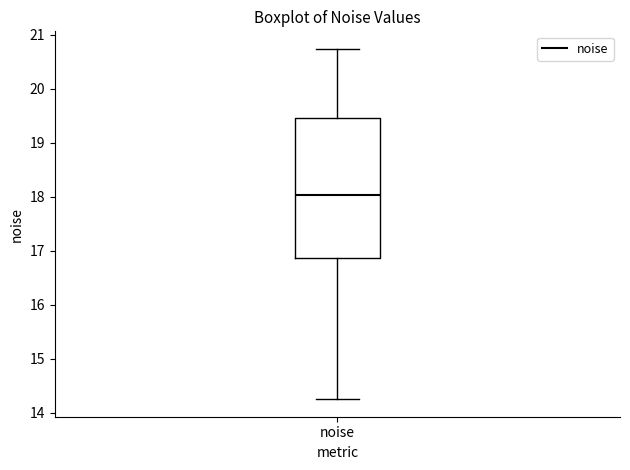

Where does the lower whisker of the box for noise end on the y-axis? The values are not printed on the chart, so give them approximately, as read against the axis.

14.2